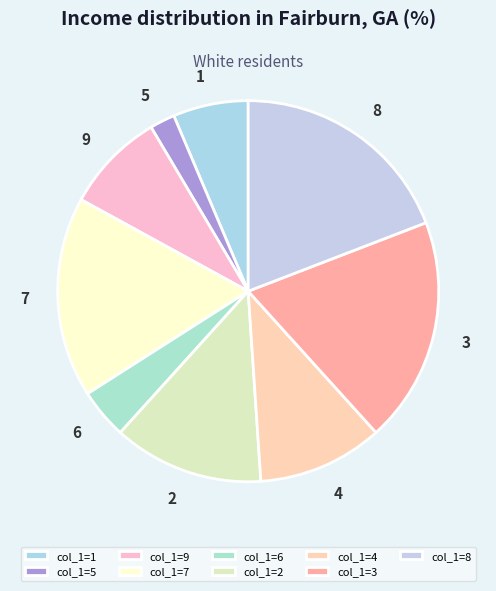

Combined, do 3 and 2 account for over 50%?

No